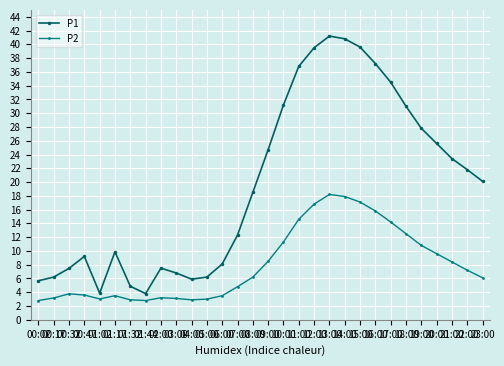

At which category does P2 reach its first local valley?

01:02